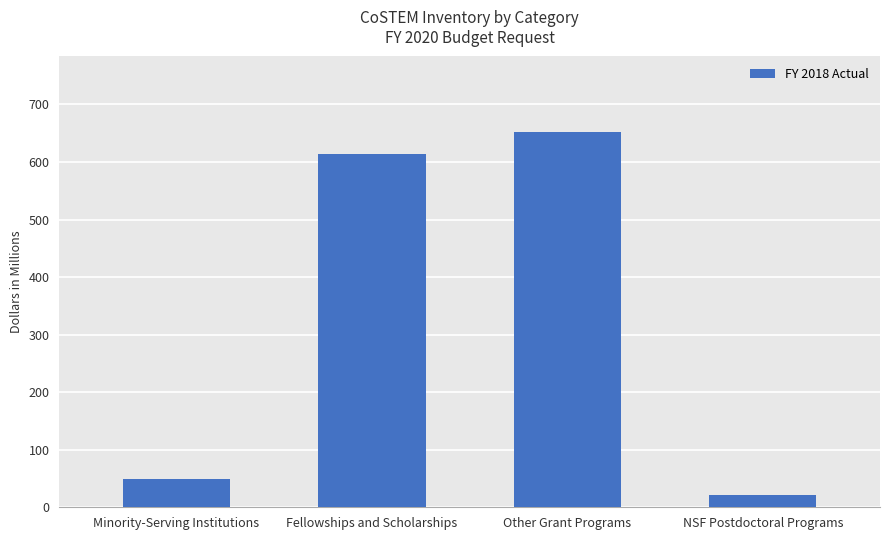

List the labels in order of value, largest first.

Other Grant Programs, Fellowships and Scholarships, Minority-Serving Institutions, NSF Postdoctoral Programs